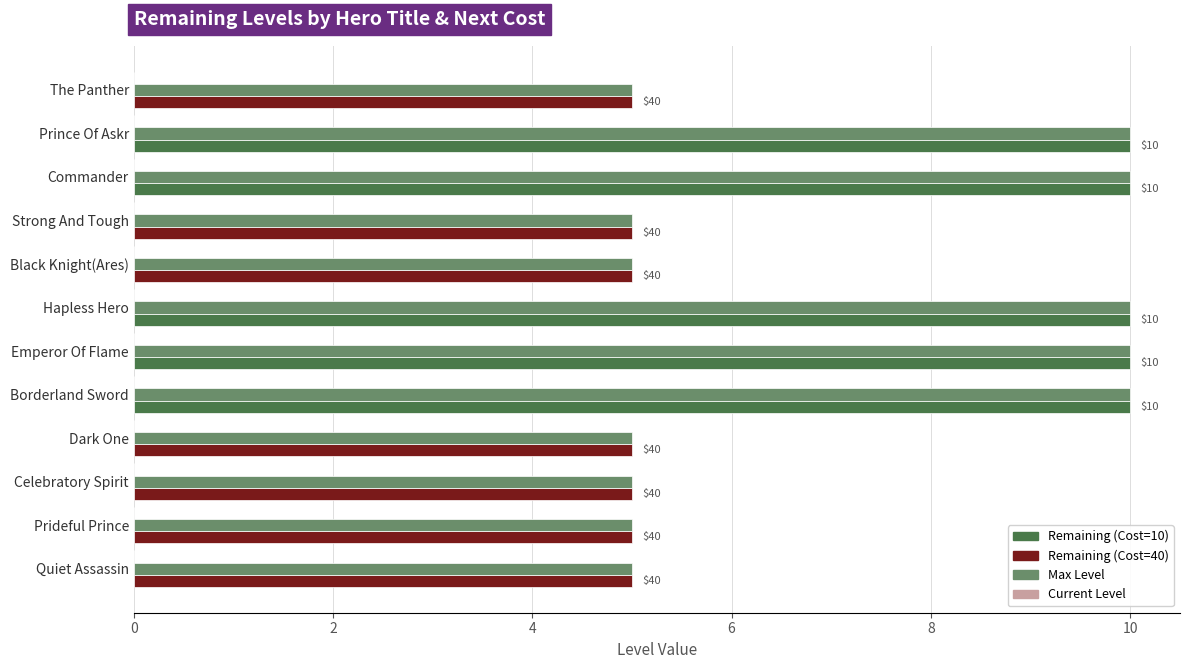

How many groups of bars are there?

12